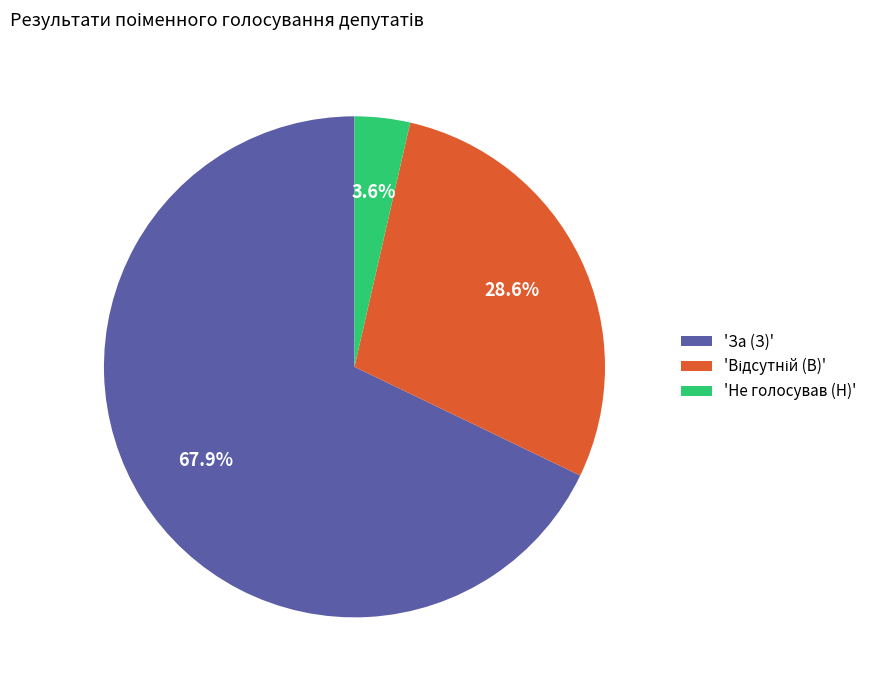

How many slices are in this pie chart?

3